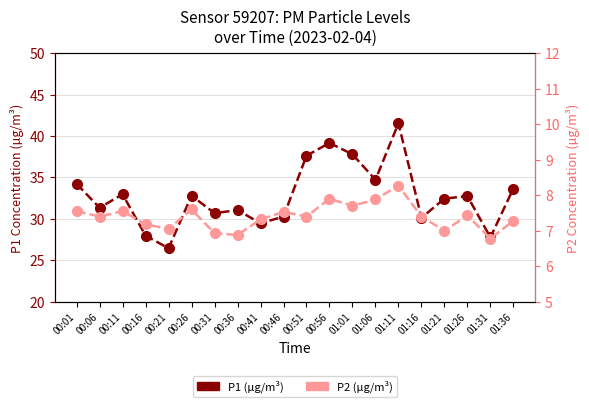

Count the number of categories in the chart.

20